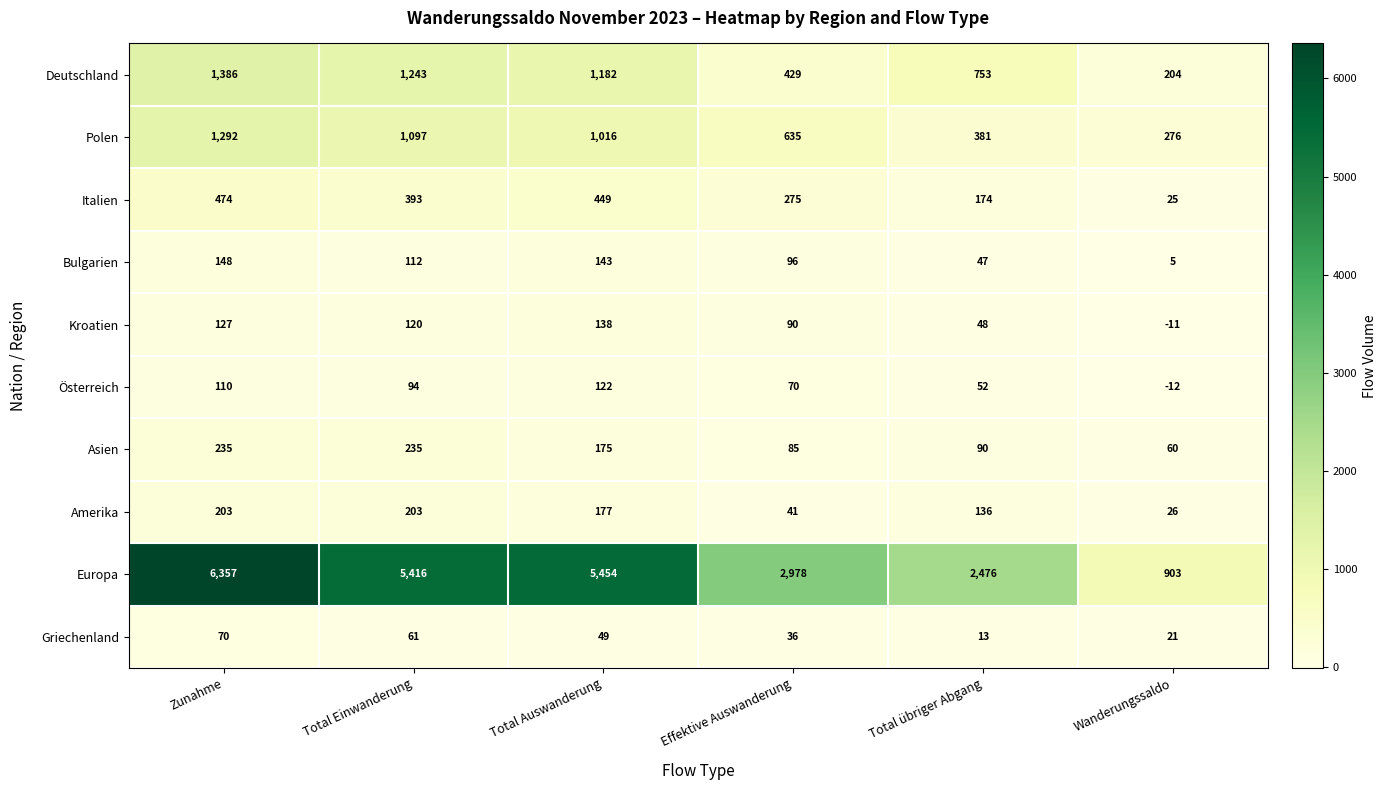

Which category has the lowest value in the Kroatien series?

Wanderungssaldo